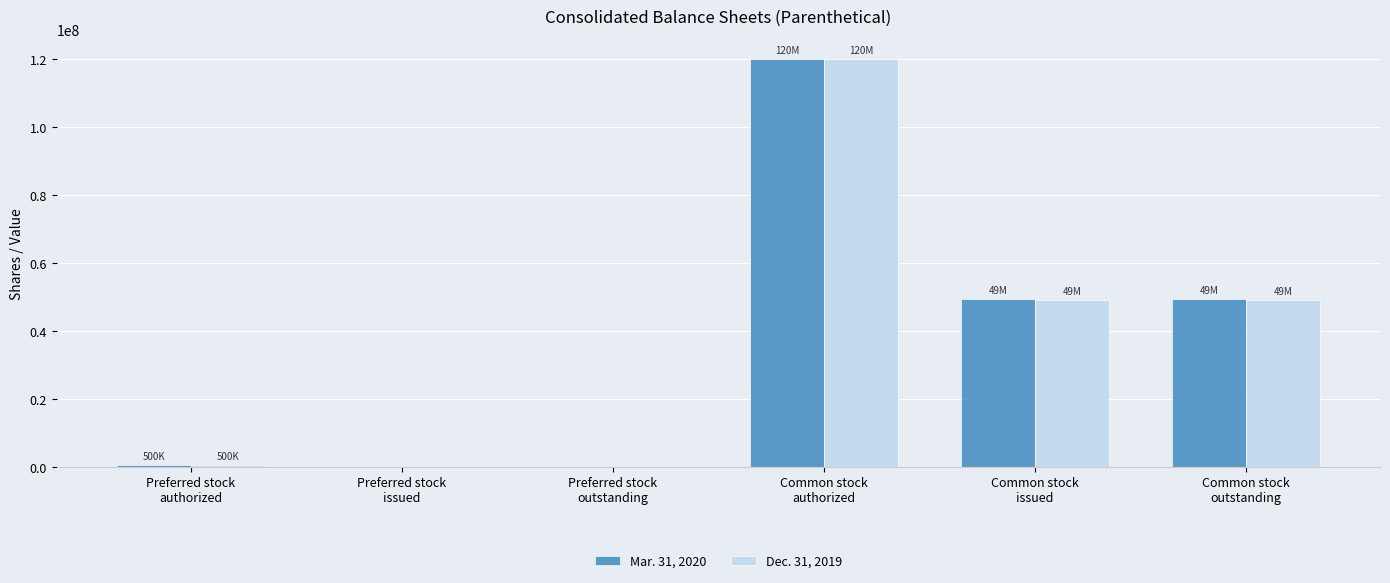

True or false: Mar. 31, 2020 has a value of 0 at Preferred stock
outstanding.

True